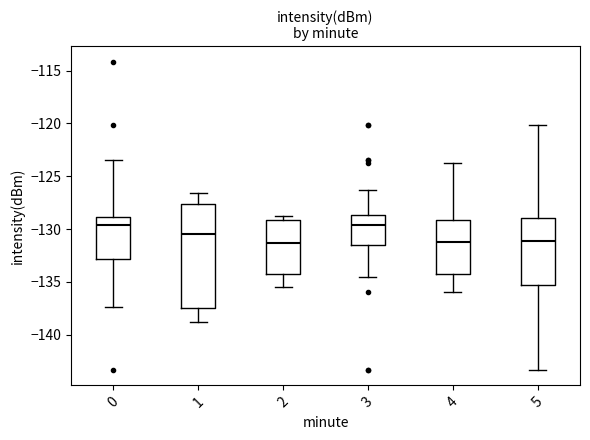

Where does the upper whisker of the box at x = 1 end on the y-axis? The values are not printed on the chart, so give them approximately, as read against the axis.

-126.5